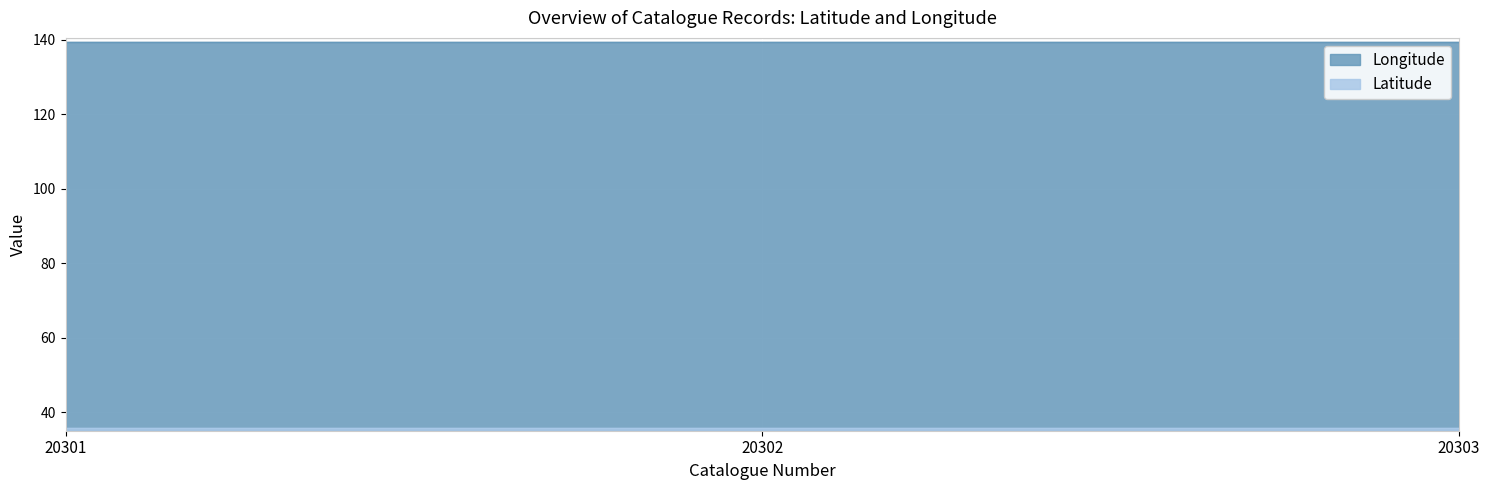

Read the Latitude value at 20302.

35.6